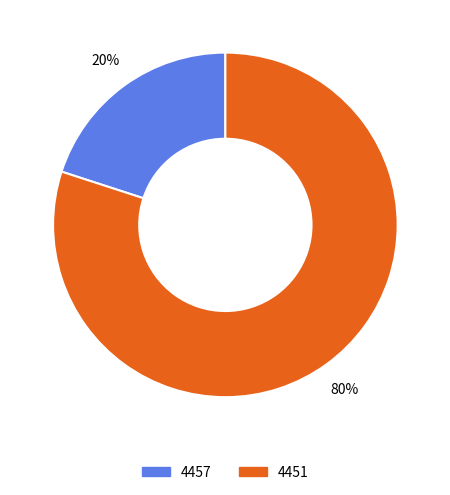

To the nearest percent, what portion does 4457 represent?

20%